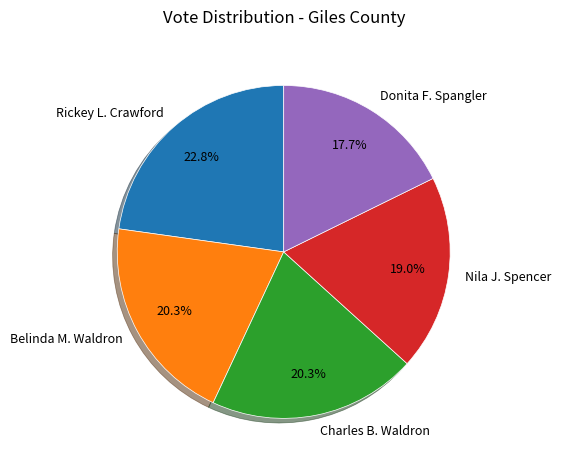

How many segments does this pie chart have?

5